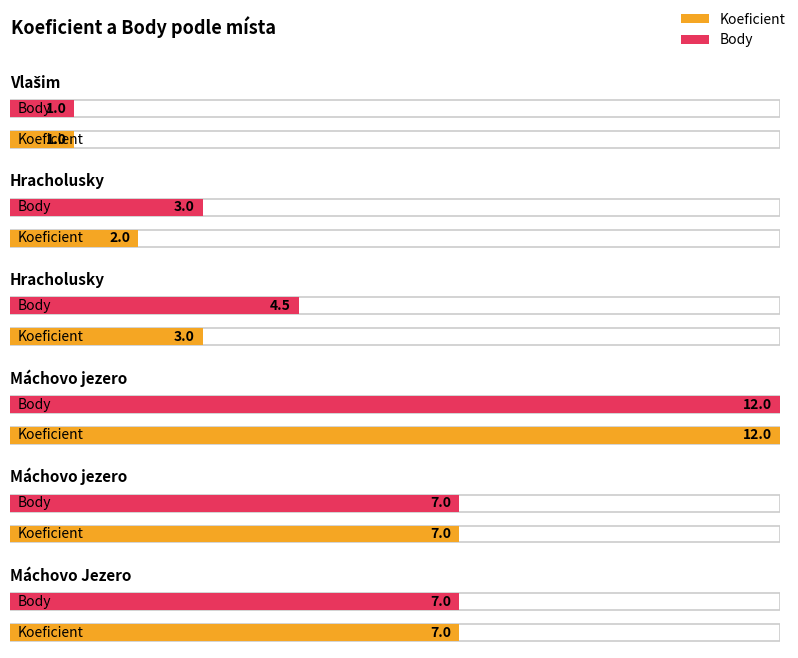

What is the sum of the Koeficient values at Hracholusky and Vlašim?

4.0